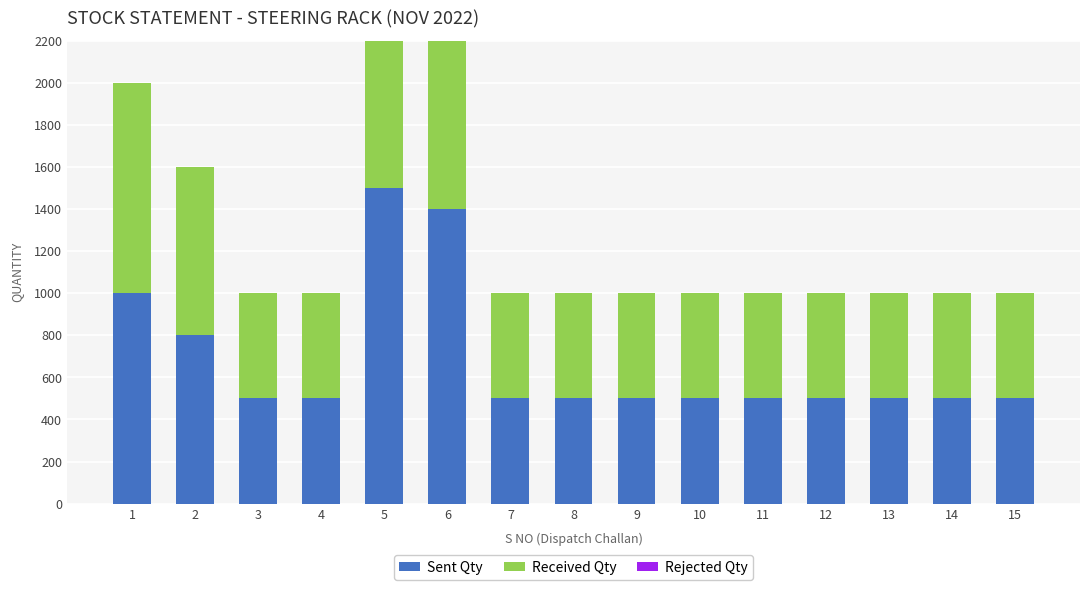

Is it true that Sent Qty equals 500 at 10?

True